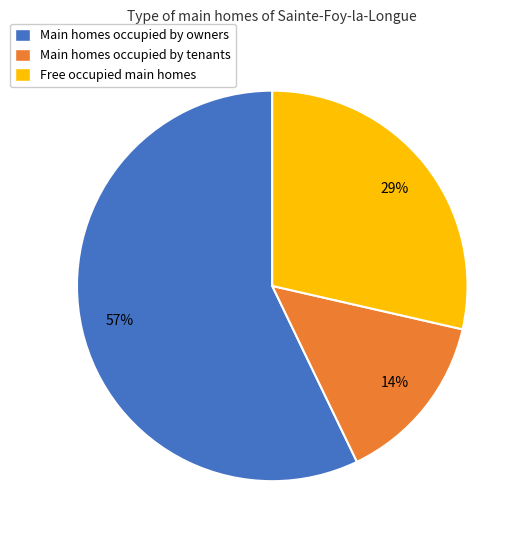

What is the smallest slice in the pie chart?

Main homes occupied by tenants